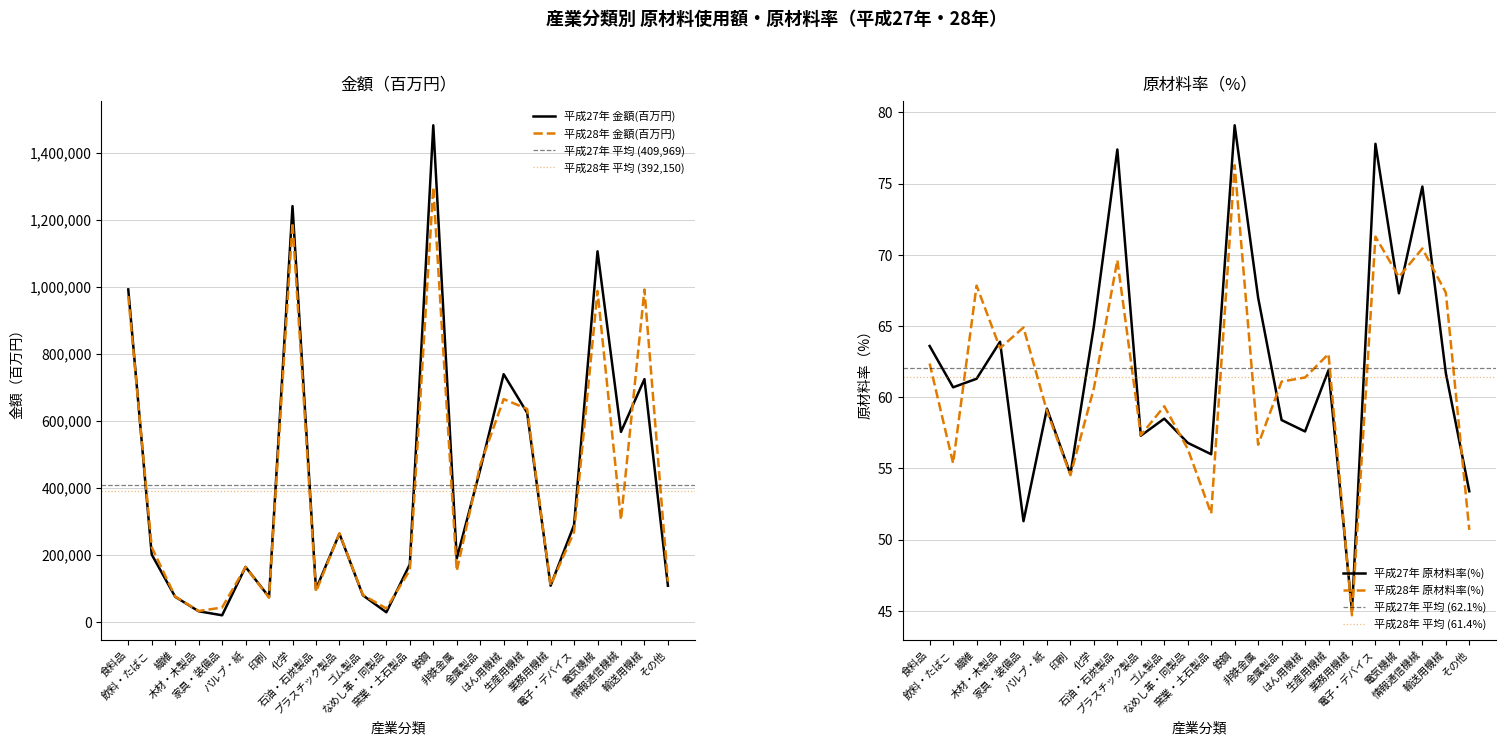

List the series in order of their peak value, lowest first.

平成28年 原材料率(%), 平成27年 原材料率(%), 平成28年 金額(百万円), 平成27年 金額(百万円)